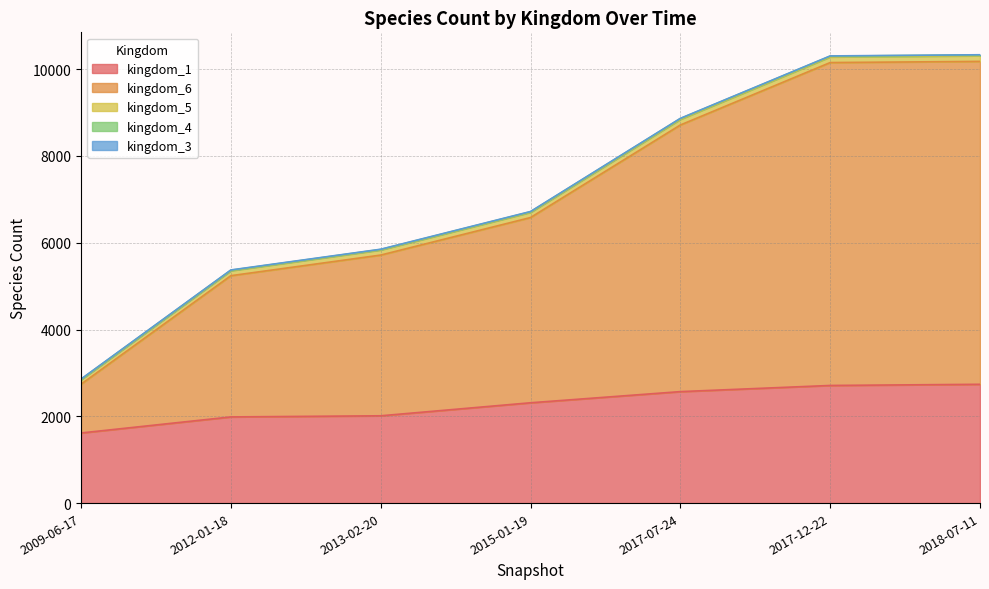

True or false: kingdom_6 and kingdom_5 cross at least once.

False